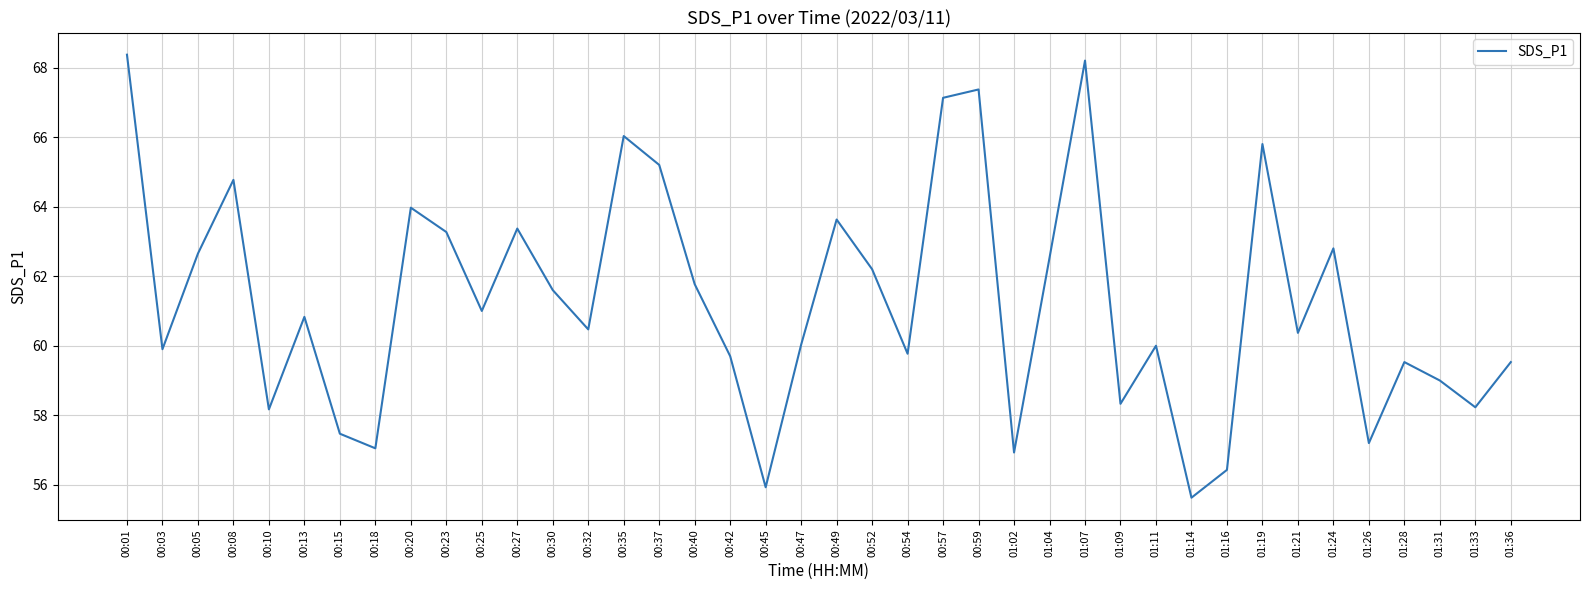

What position from the left is 01:04?

27